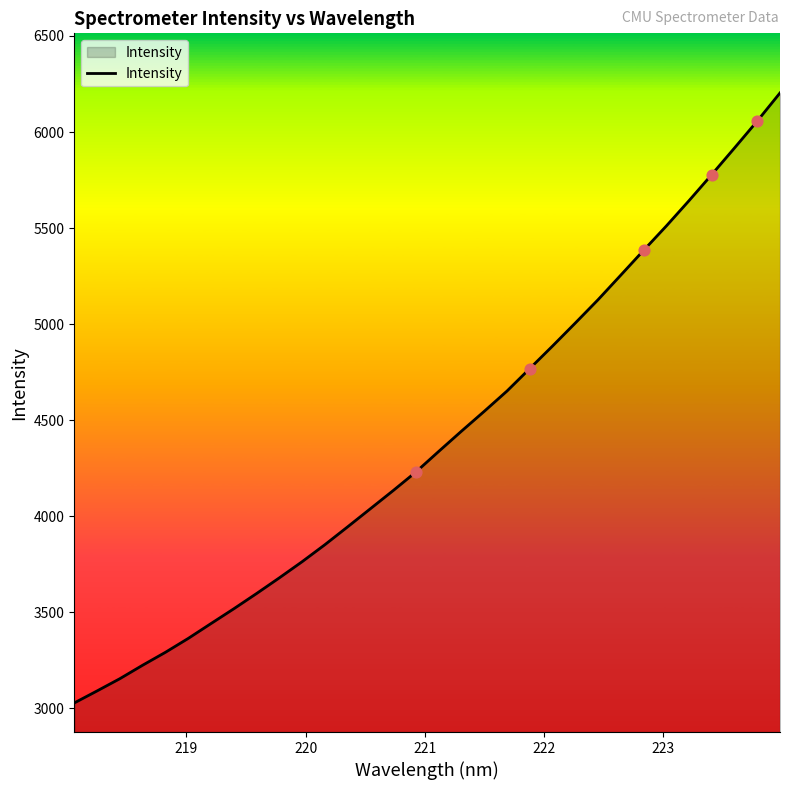

What is the minimum value shown in the chart?

3028.9